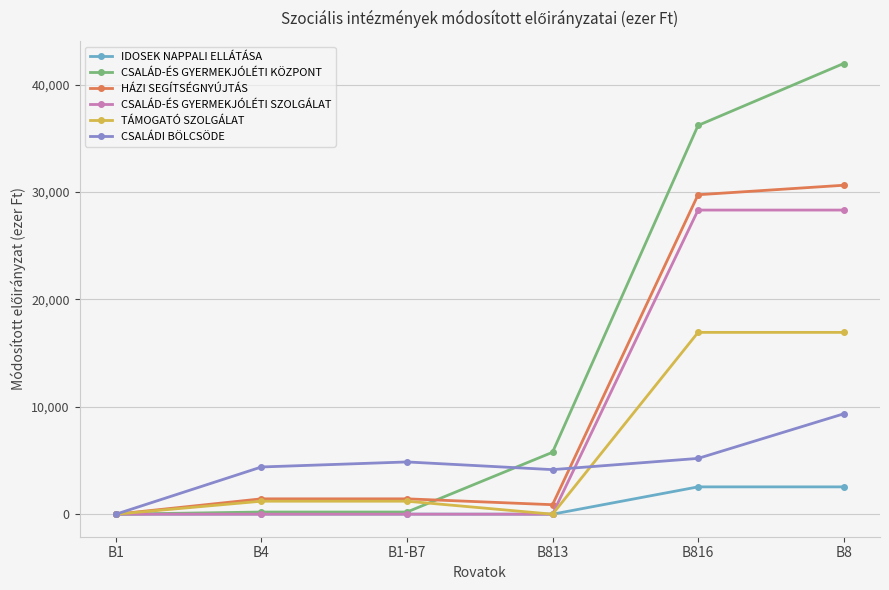

The value of CSALÁD-ÉS GYERMEKJÓLÉTI SZOLGÁLAT at B1 is 16453. True or false?

False